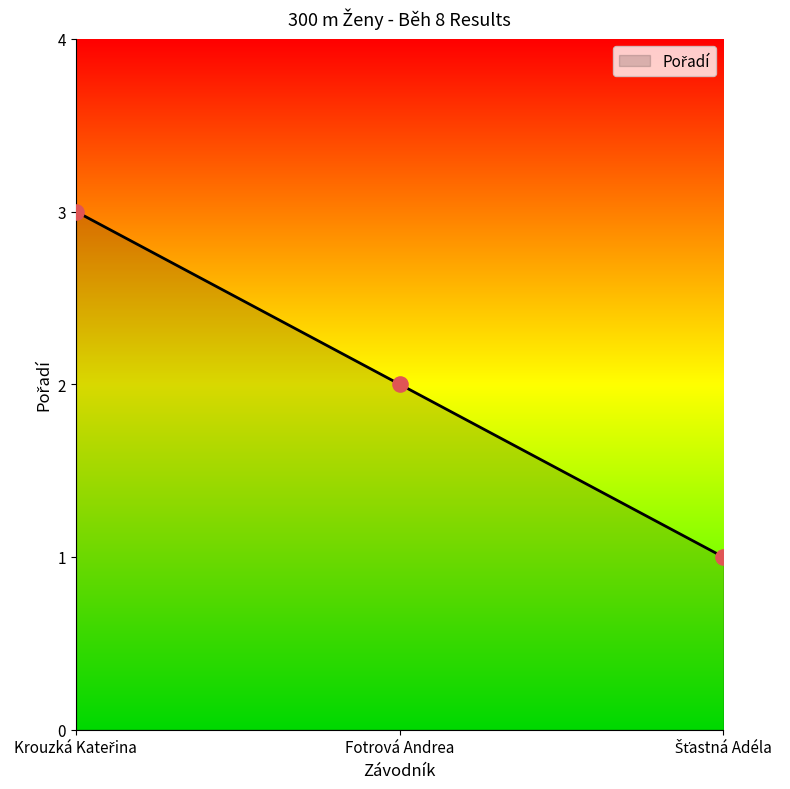

What is the greatest value displayed?

3